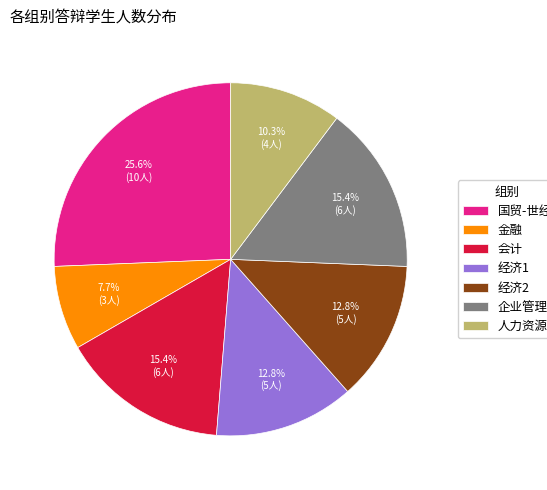

Approximately how many times larger is the value at 经济2 compared to 国贸-世经?

0.5